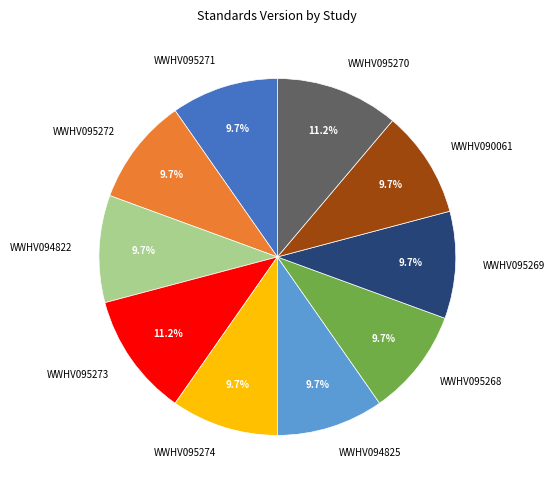

Combined, what portion of the pie is WWHV095269 and WWHV095270?

20.9%